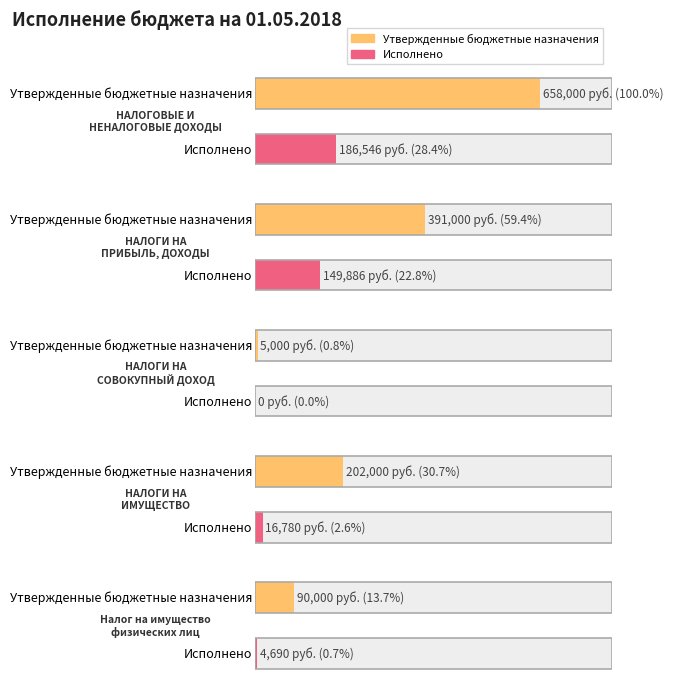

How many bars are there in total?

10